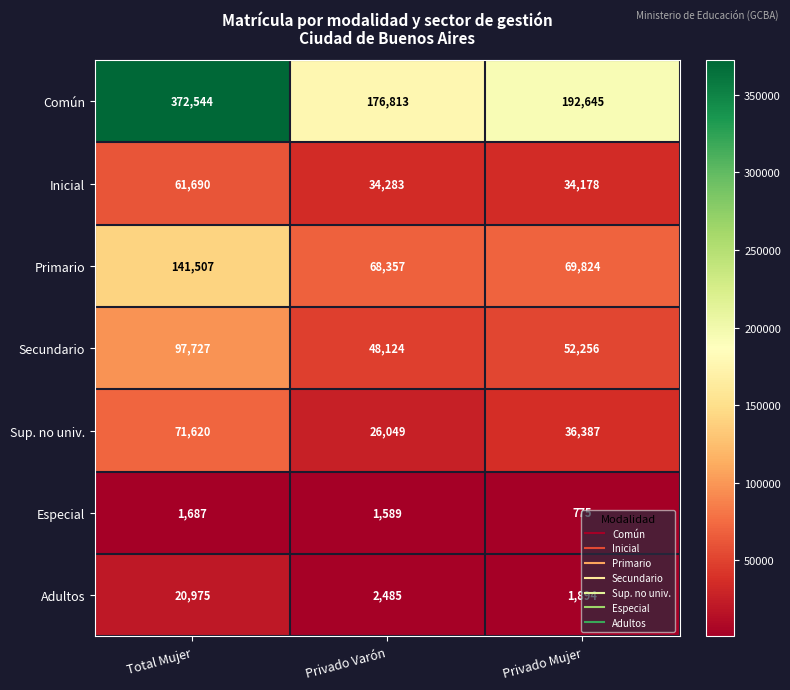

The Especial series shows 1259 at Privado Mujer. True or false?

False